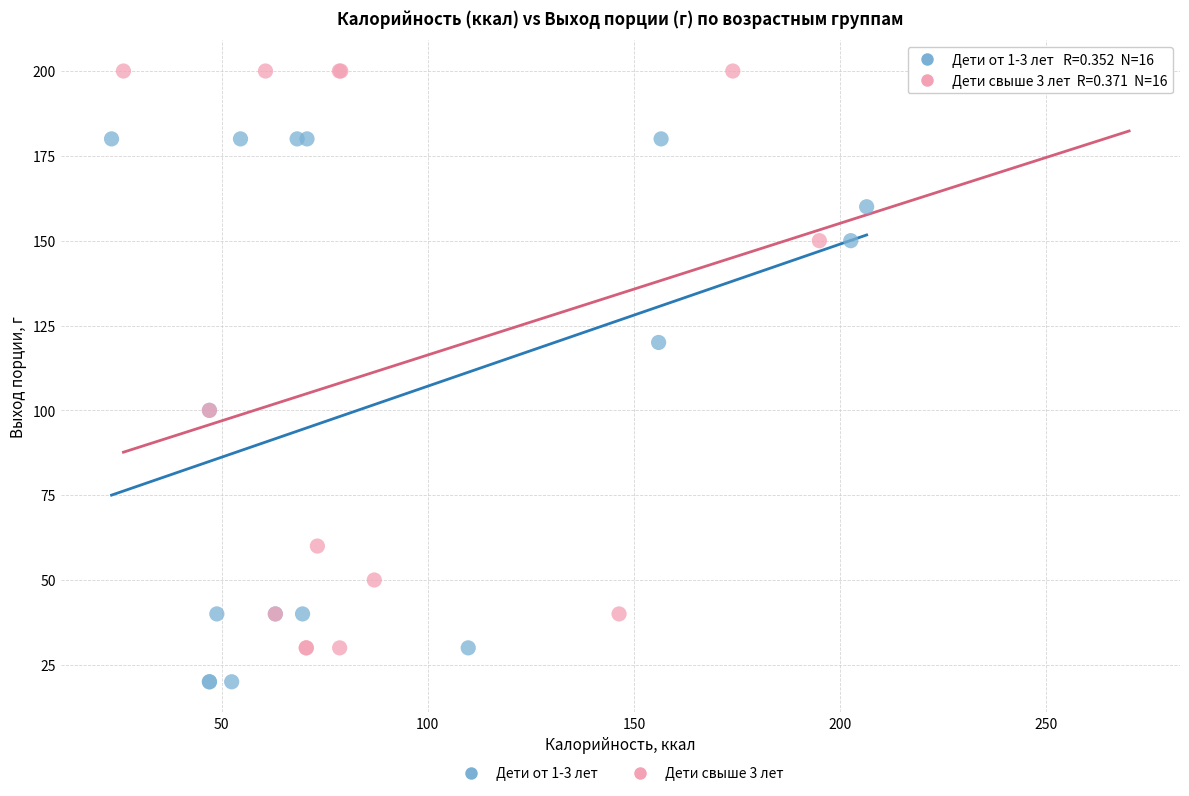

Which series has the widest spread of Y values?

Дети свыше 3 лет